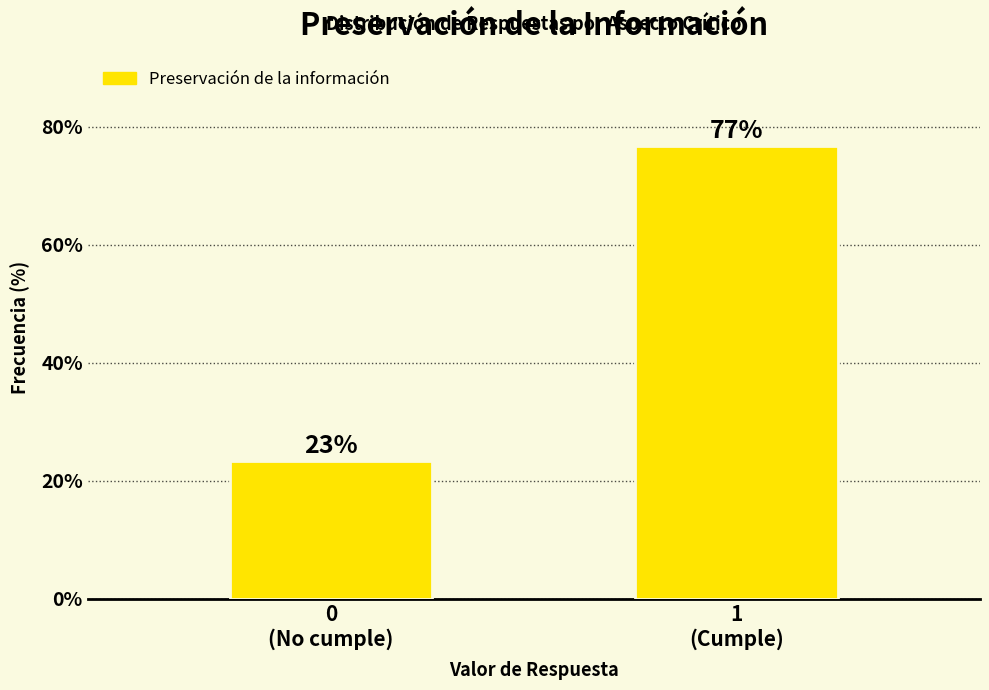

What is the average value?

50.0